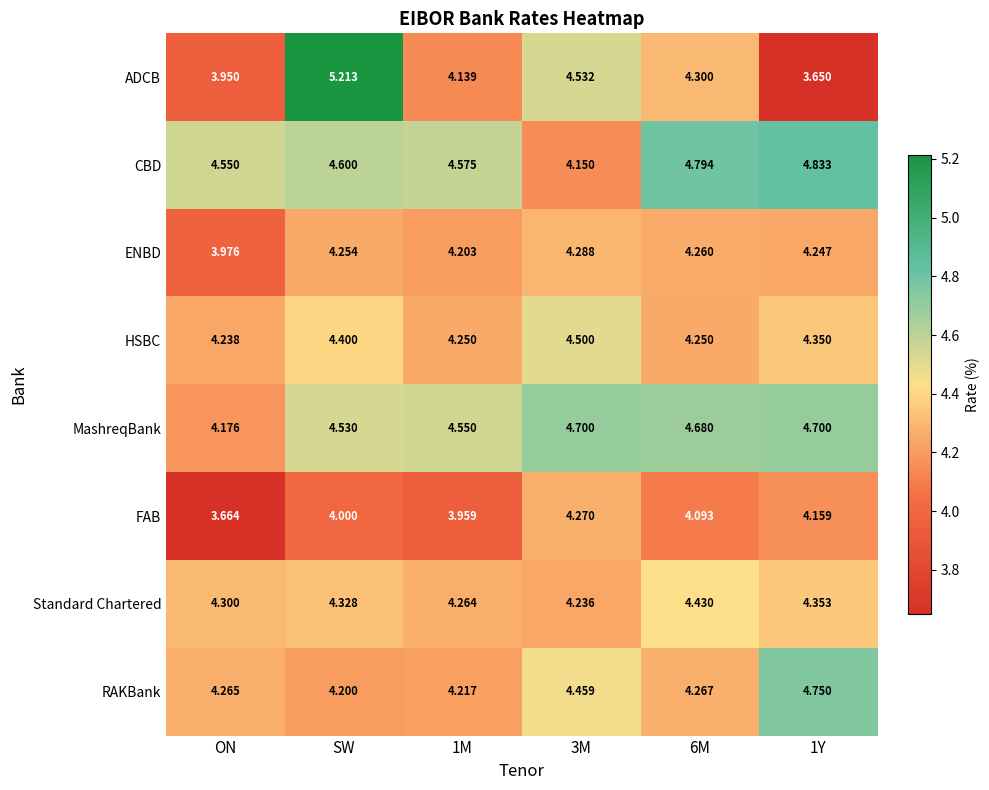

Between 1M and 6M, which series saw the biggest shift?

CBD